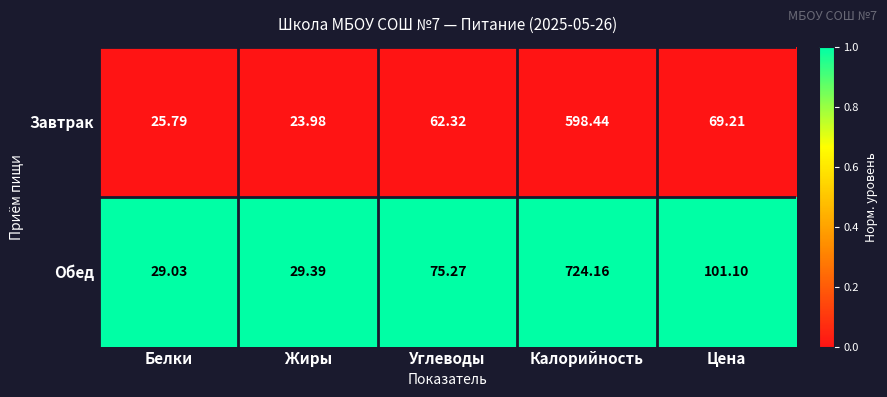

Which category has the highest value across all series?

Калорийность